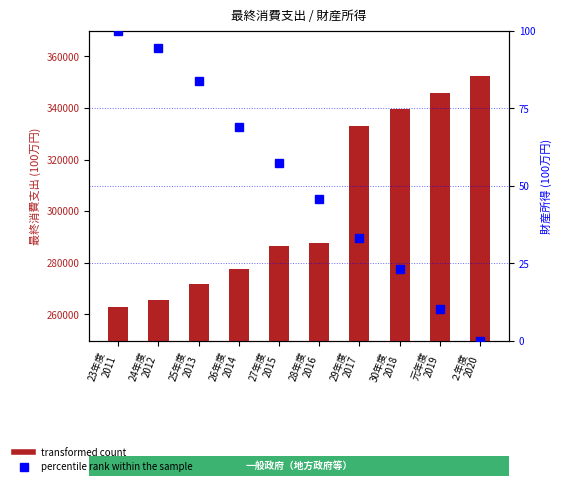

At how many categories does at least one series exceed 98715?

10